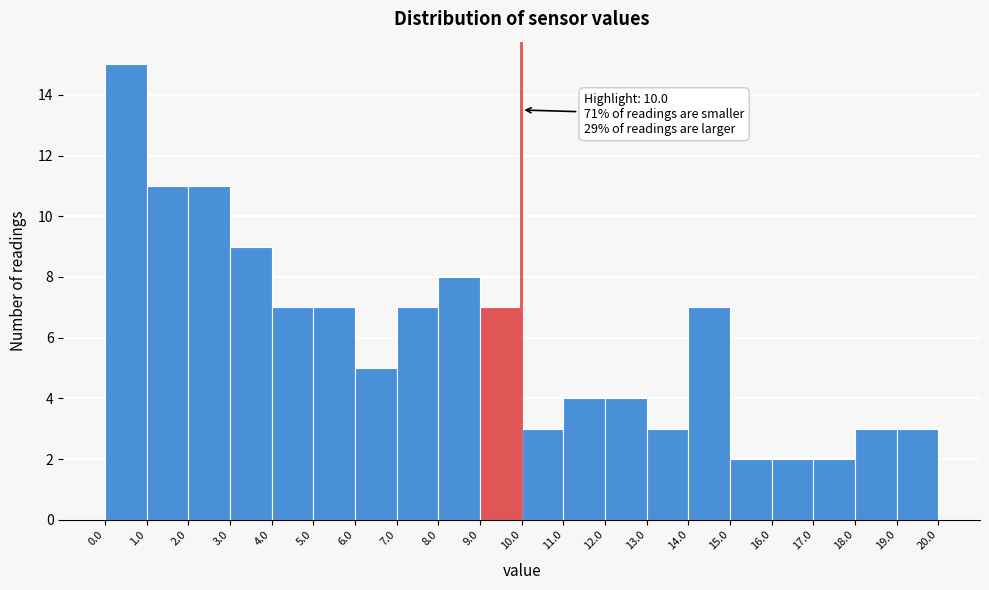

Over which range of the x-axis is the bar tallest?

0.0 to 1.0